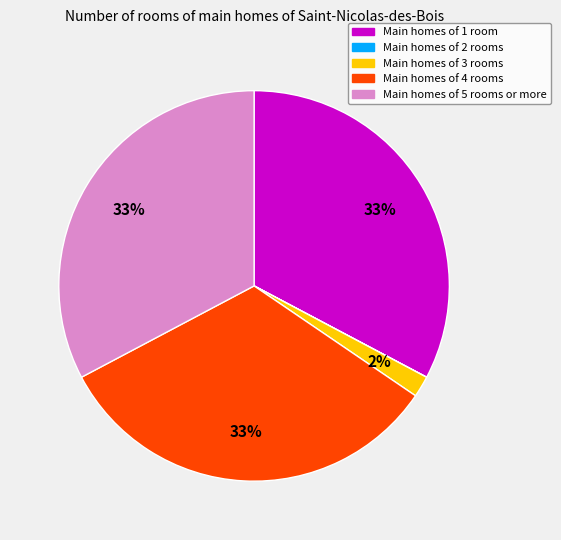

To the nearest percent, what is the average slice percentage?

20%